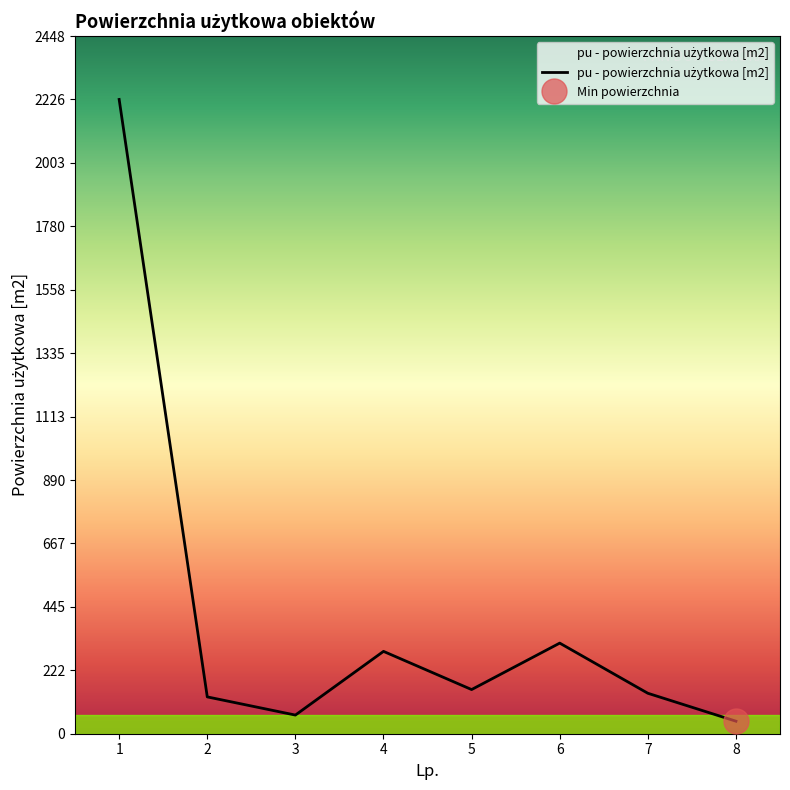

Approximately how many times larger is the value at 1 compared to 8?

50.6